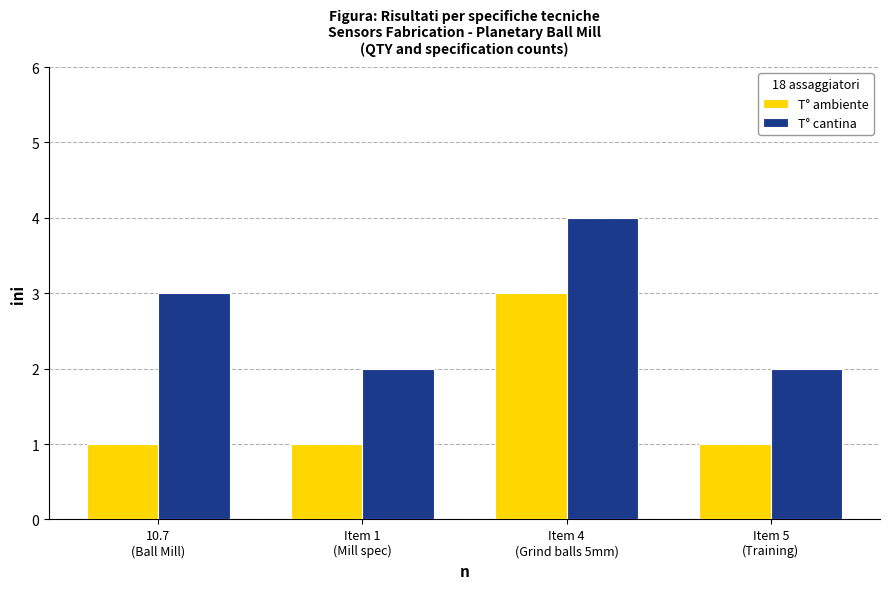

How many bars are there in each group?

2